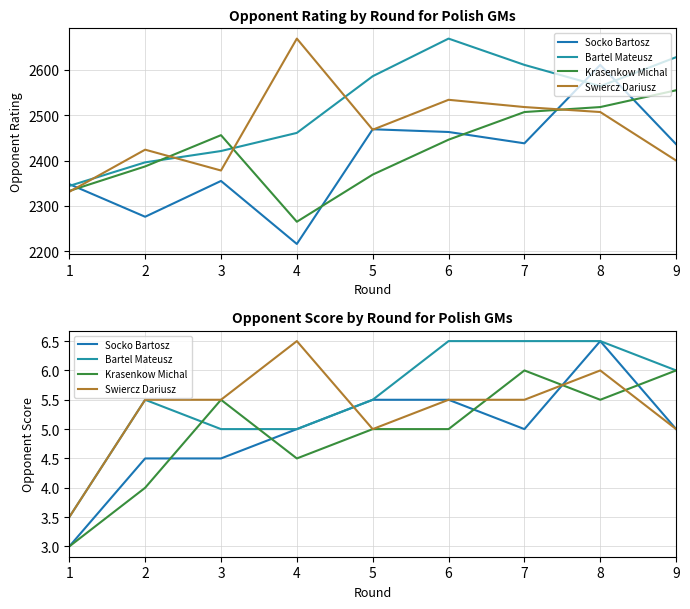

How many series are shown in this chart?

4